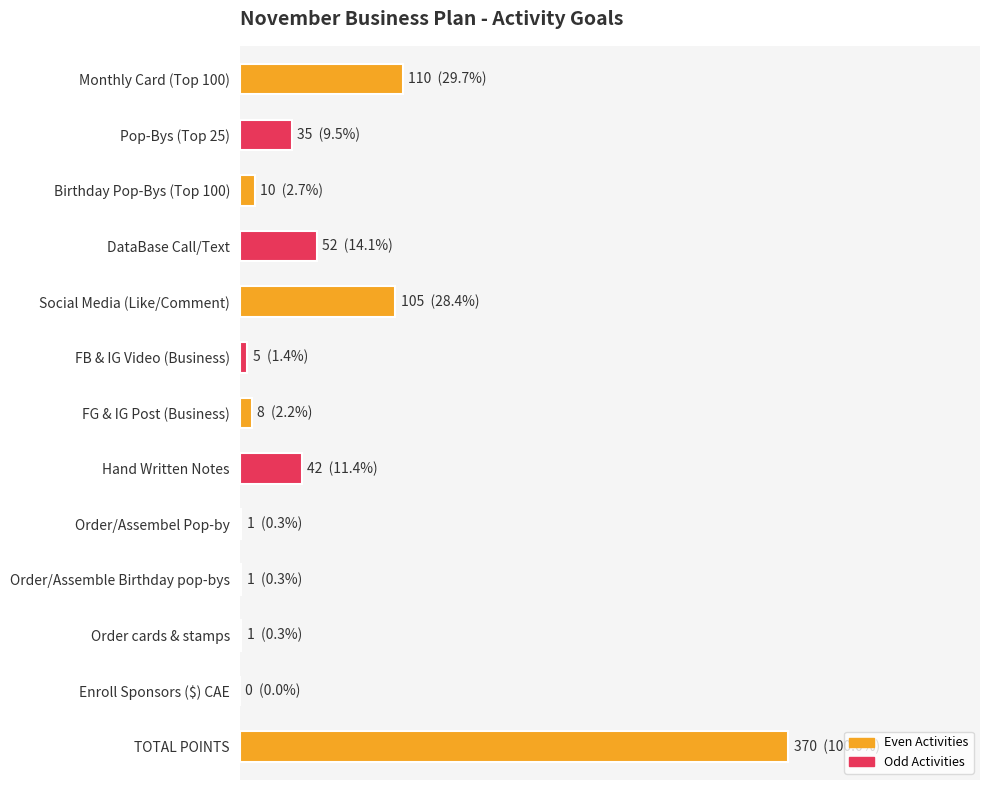

List the labels in order of value, largest first.

TOTAL POINTS, Monthly Card (Top 100), Social Media (Like/Comment), DataBase Call/Text, Hand Written Notes, Pop-Bys (Top 25), Birthday Pop-Bys (Top 100), FG & IG Post (Business), FB & IG Video (Business), Order/Assembel Pop-by, Order/Assemble Birthday pop-bys, Order cards & stamps, Enroll Sponsors ($) CAE